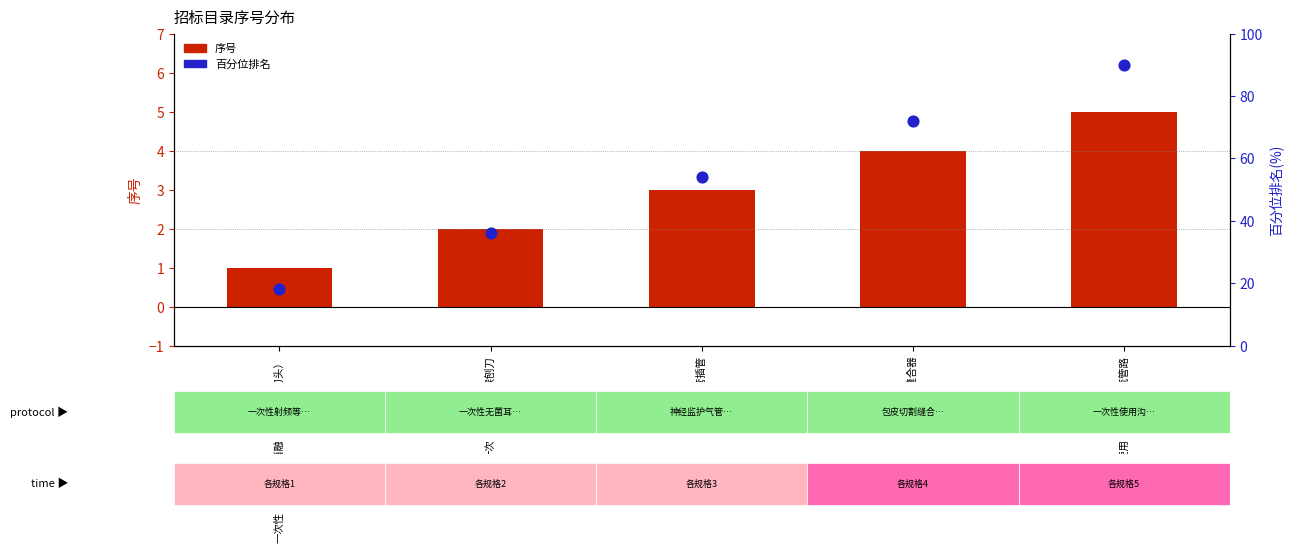

Which series reaches the maximum Y coordinate?

百分位排名